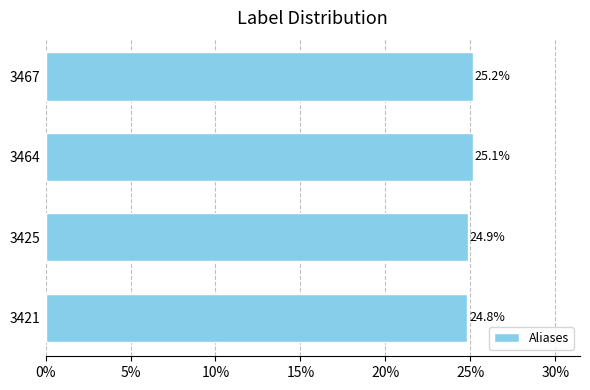

True or false: the data shows 24.9 at 3425.

True